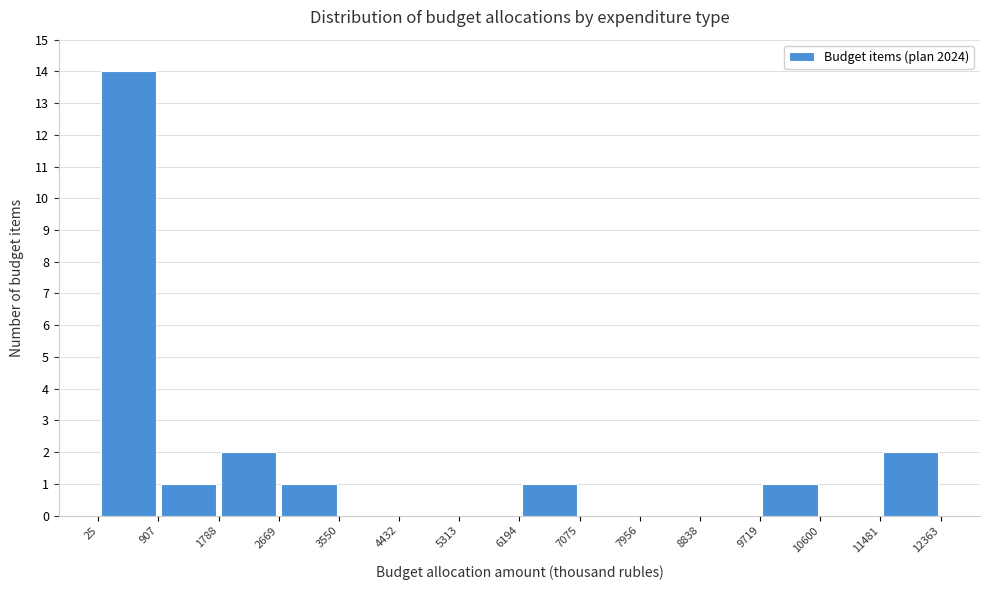

Which range on the x-axis has the tallest bar?

25 to 907